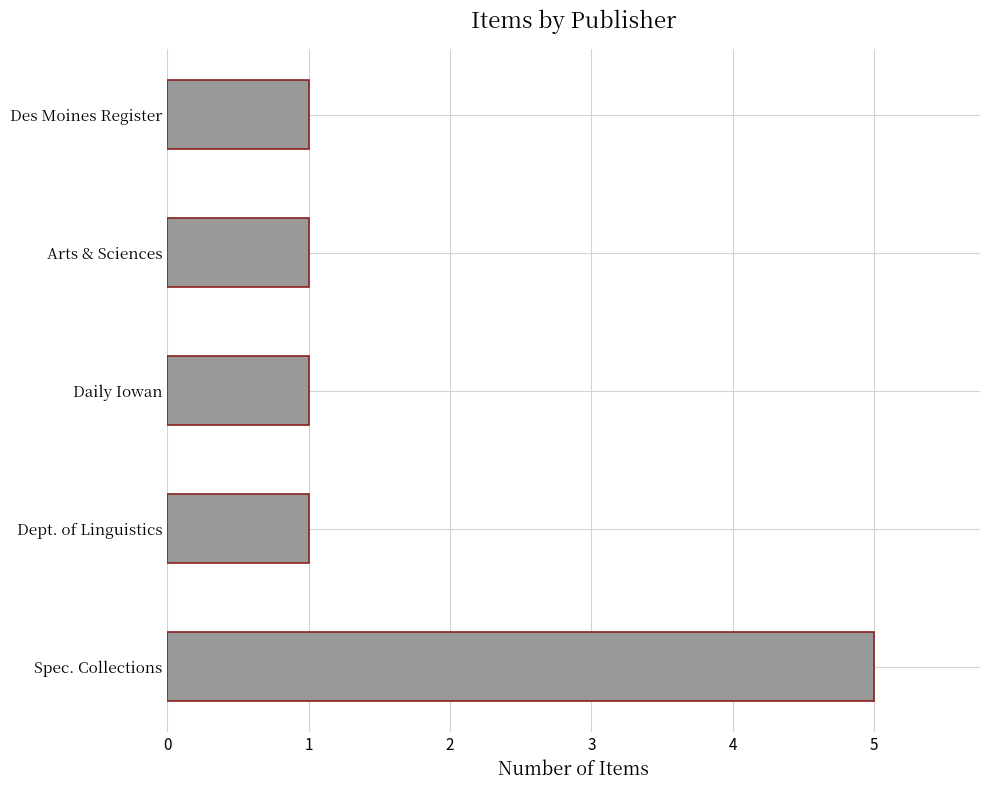

What is the difference between the maximum and minimum values?

4